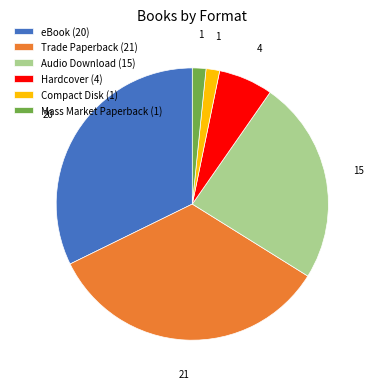

Which has a higher value, eBook (20) or Hardcover (4)?

eBook (20)